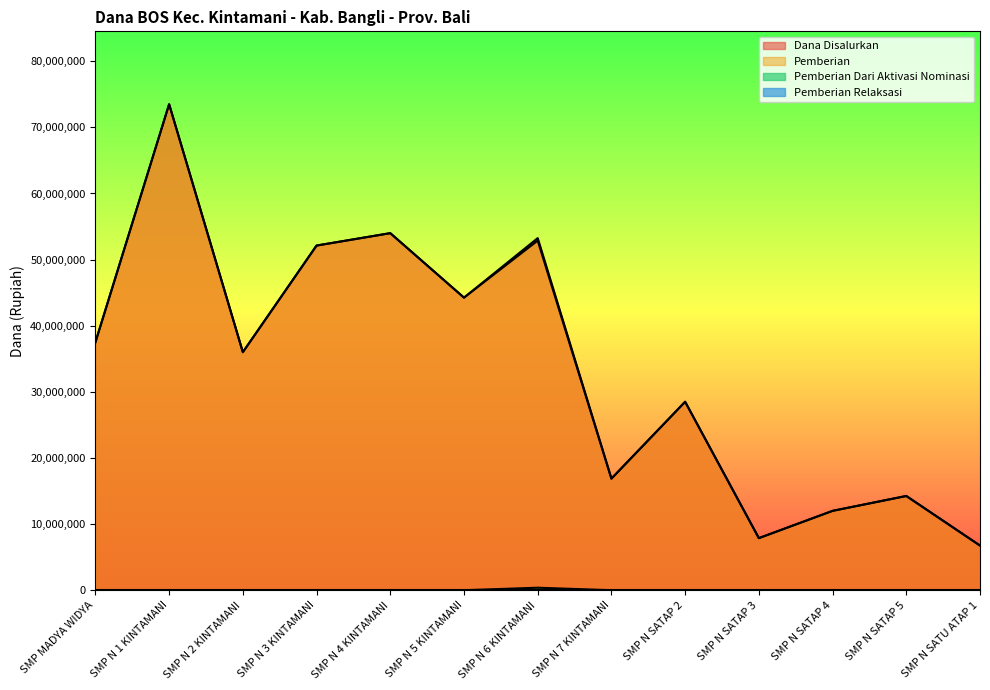

True or false: Pemberian and Pemberian Dari Aktivasi Nominasi cross at least once.

False